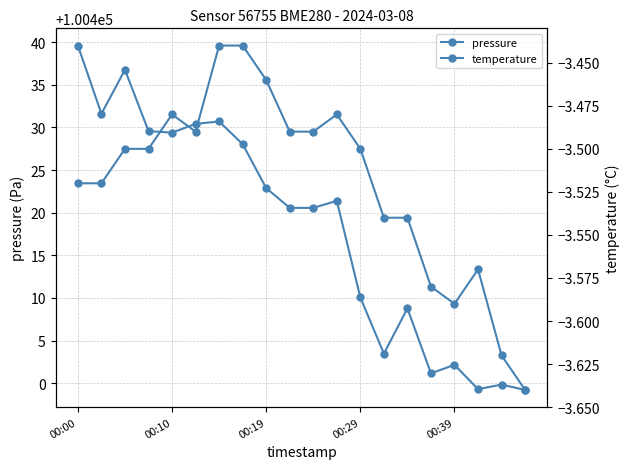

Which label corresponds to the largest value in the chart?

00:00